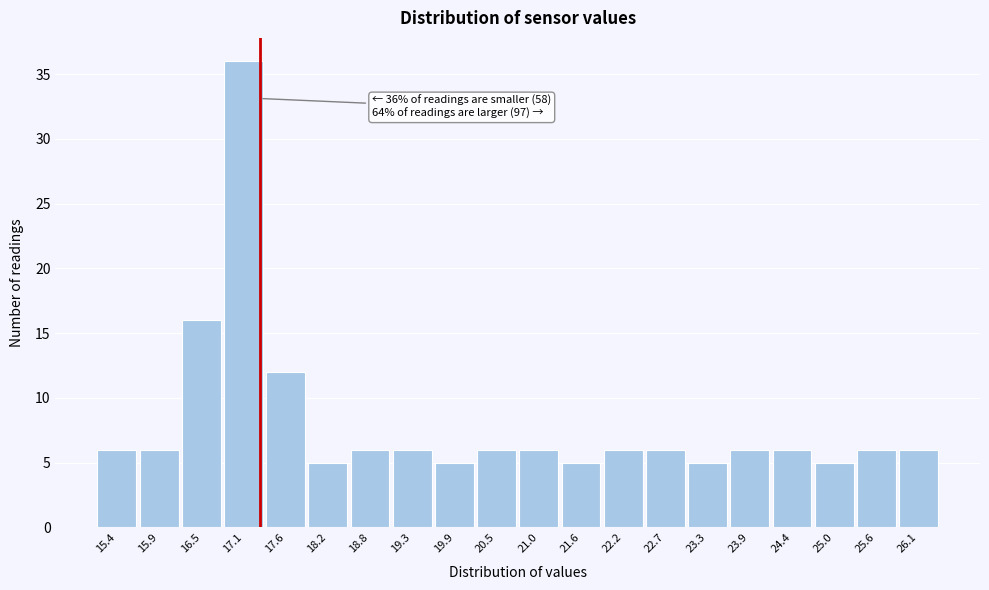

Over which range of the x-axis is the bar tallest?

16.8 to 17.4